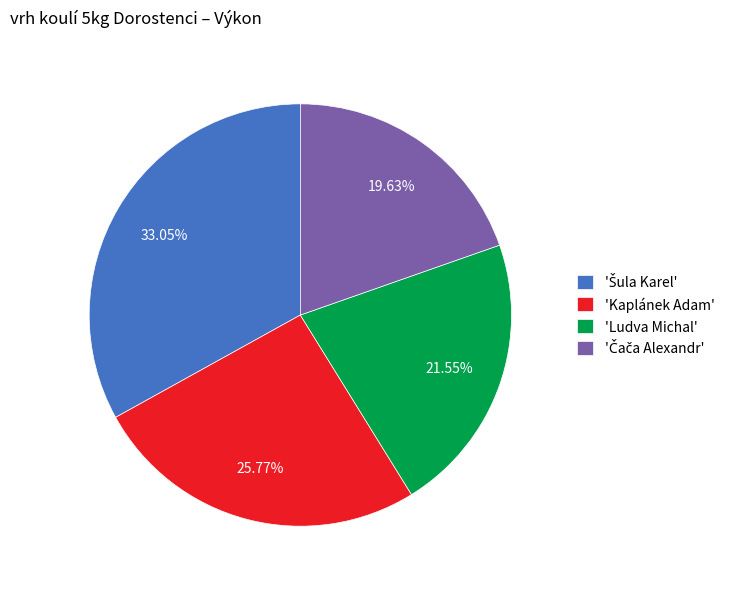

Combined, do 'Ludva Michal' and 'Kaplánek Adam' account for over 50%?

No